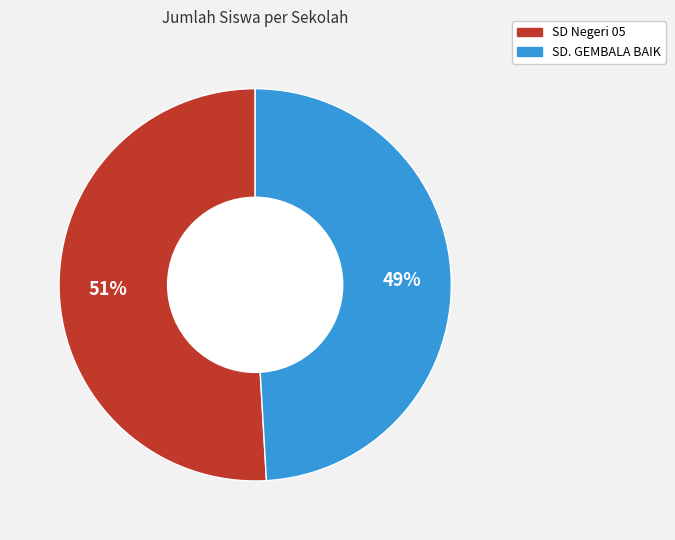

Which category has the biggest portion of the pie?

SD Negeri 05